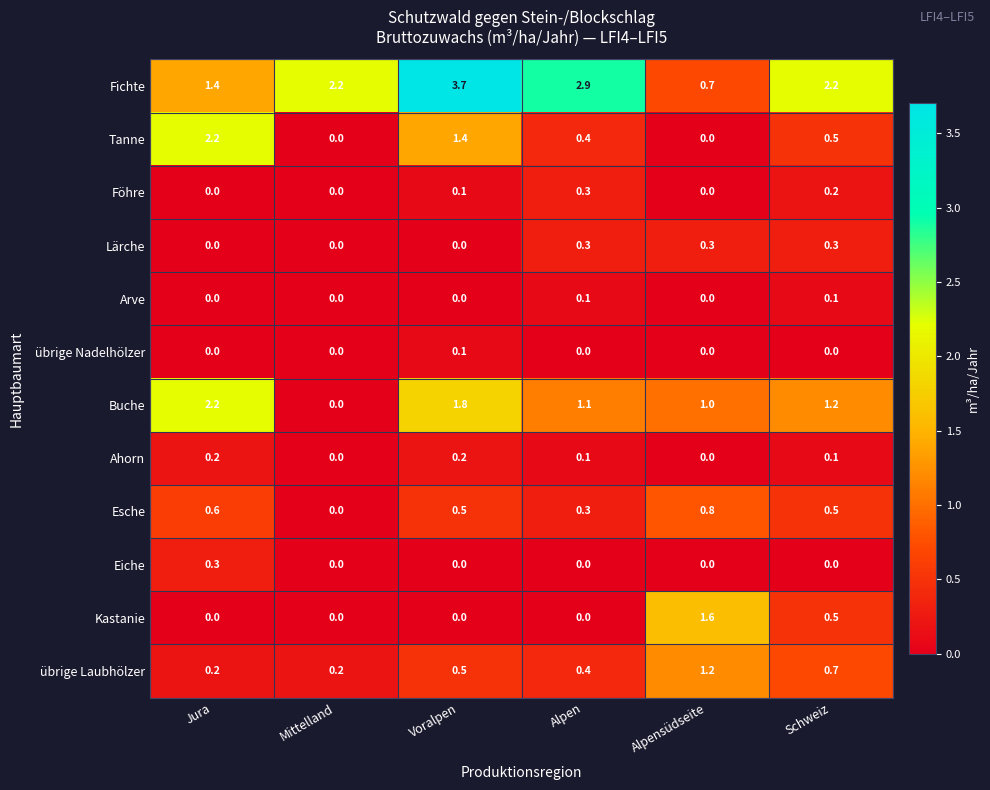

Between Mittelland and Alpen, which series saw the biggest shift?

Buche